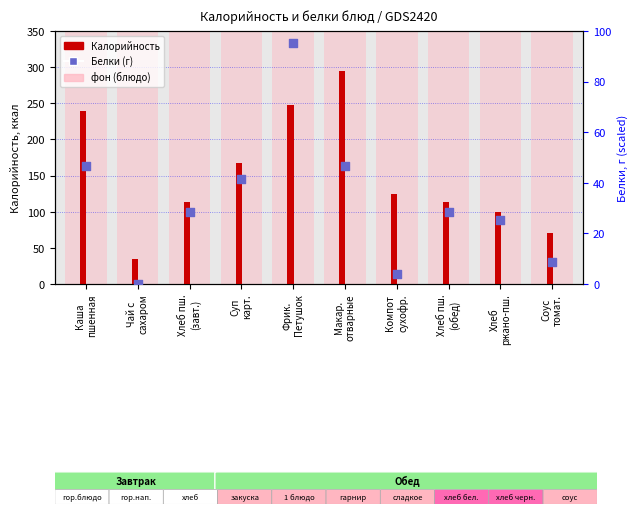

Approximately how many times larger is the value at Компот
сухофр. compared to Соус
томат.?

1.8